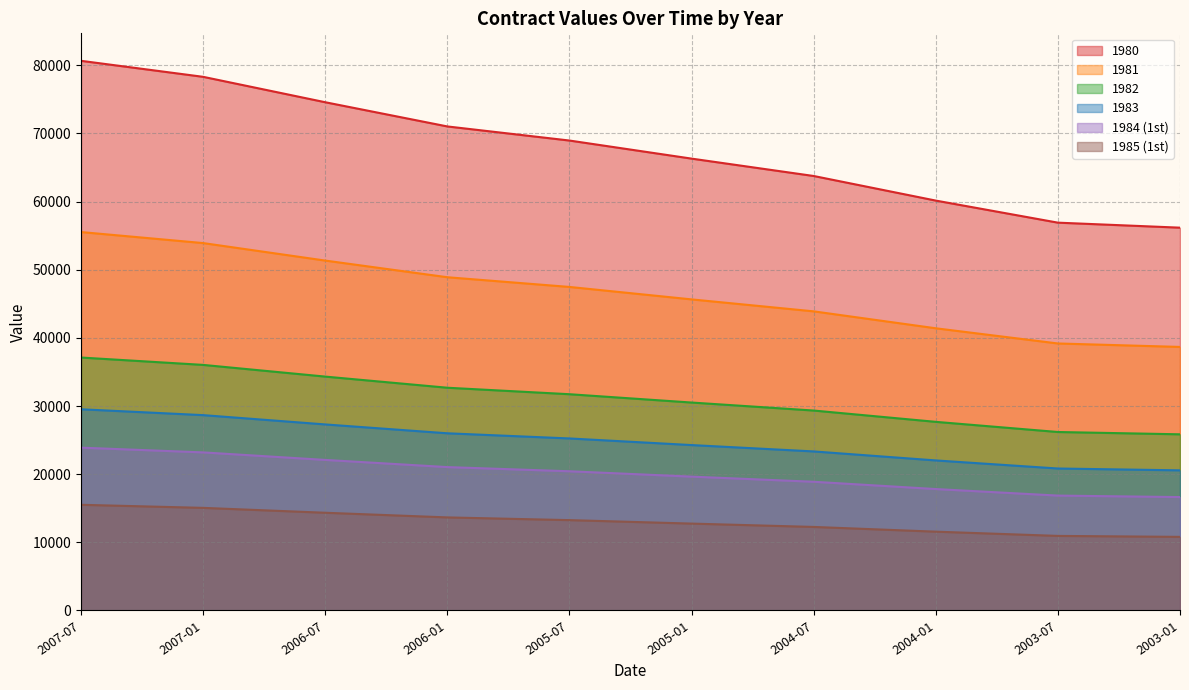

At which category is the sum across all series the highest?

2007-07